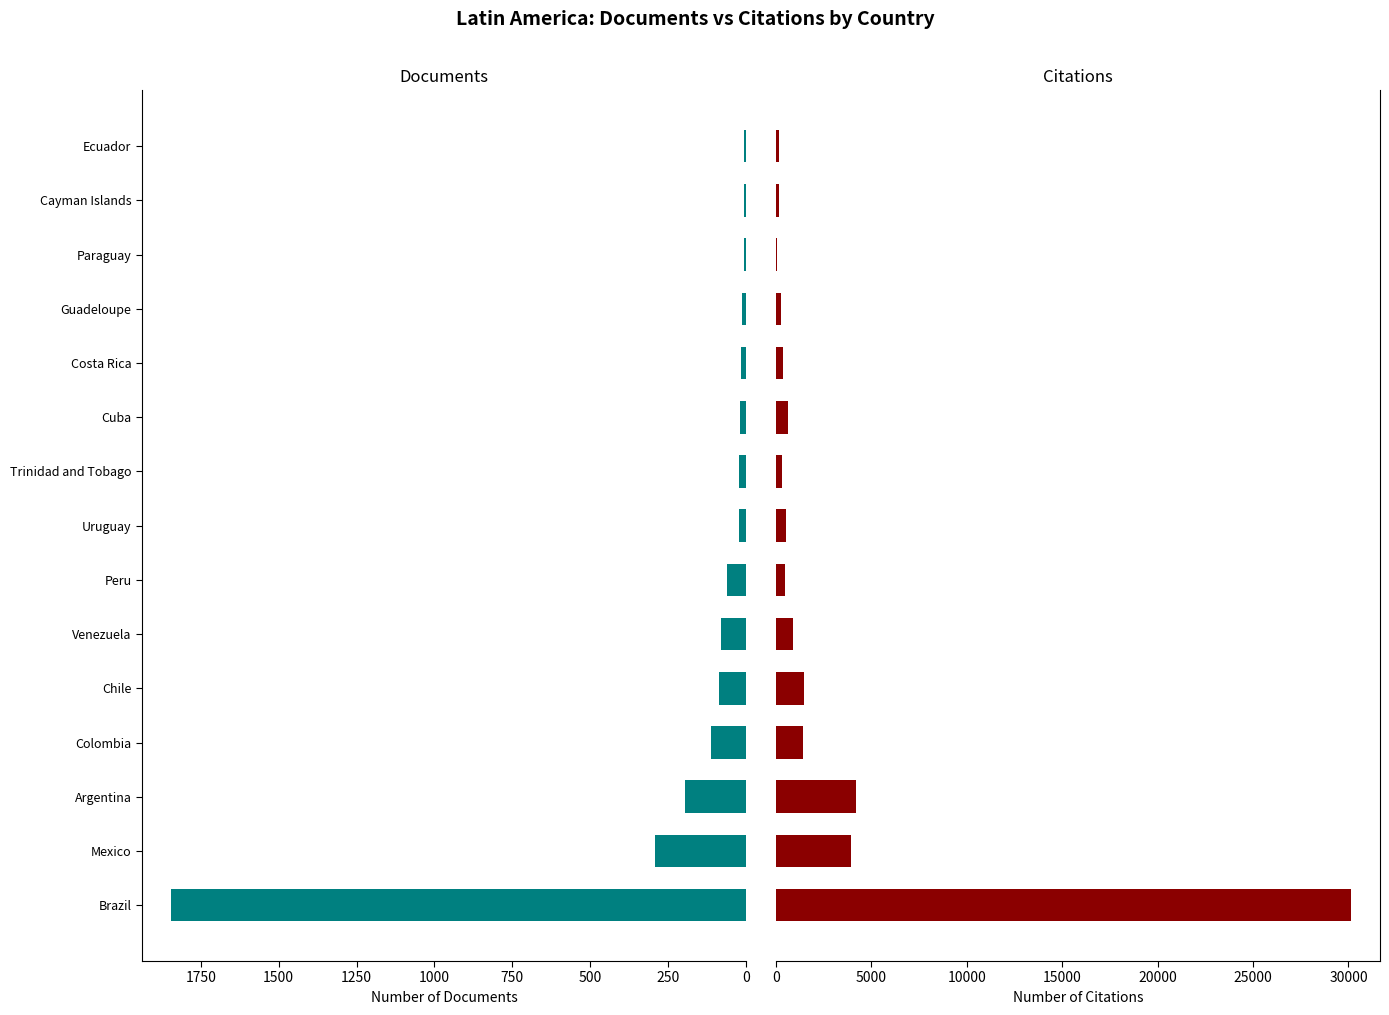

What is the difference between the maximum and minimum values in the Citations series?

30073